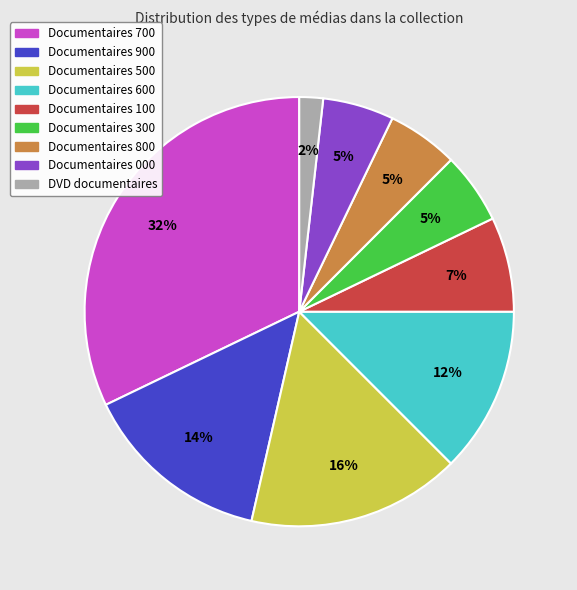

Is it true that Documentaires 300 is 5% of the pie?

True